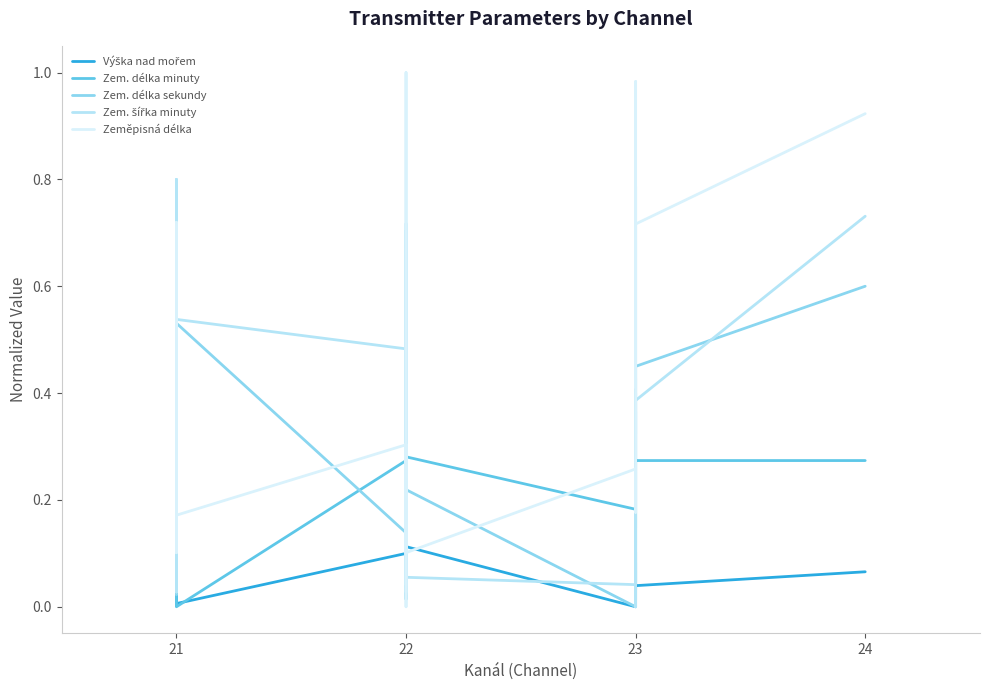

What is the sum of all Zem. šířka minuty values?

18.0